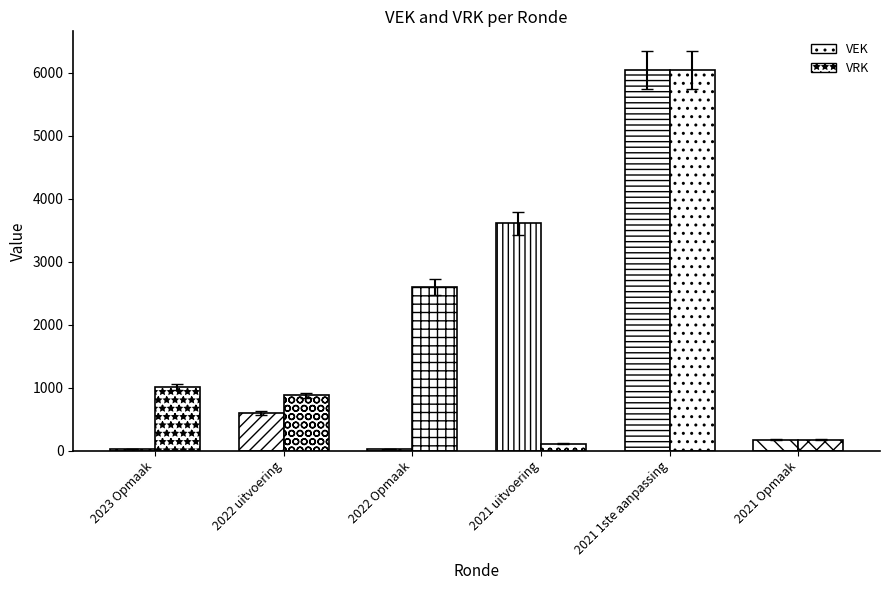

Is the value of VRK at 2021 uitvoering greater than the value of VEK at 2022 Opmaak?

Yes